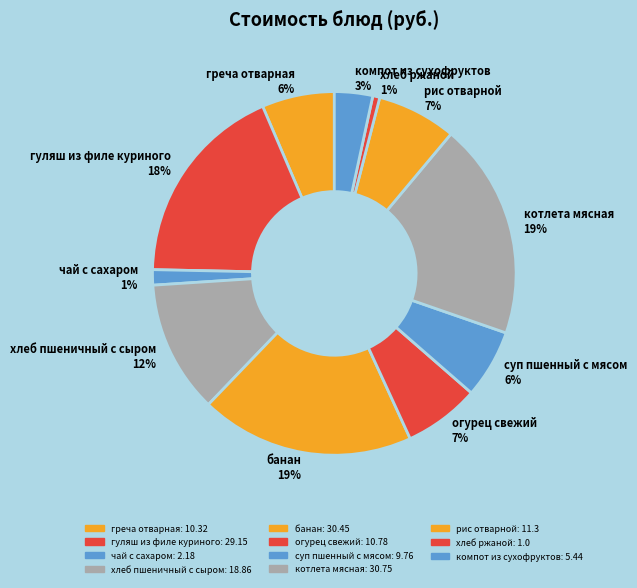

Which has a higher value, рис отварной 7% or греча отварная 6%?

рис отварной 7%